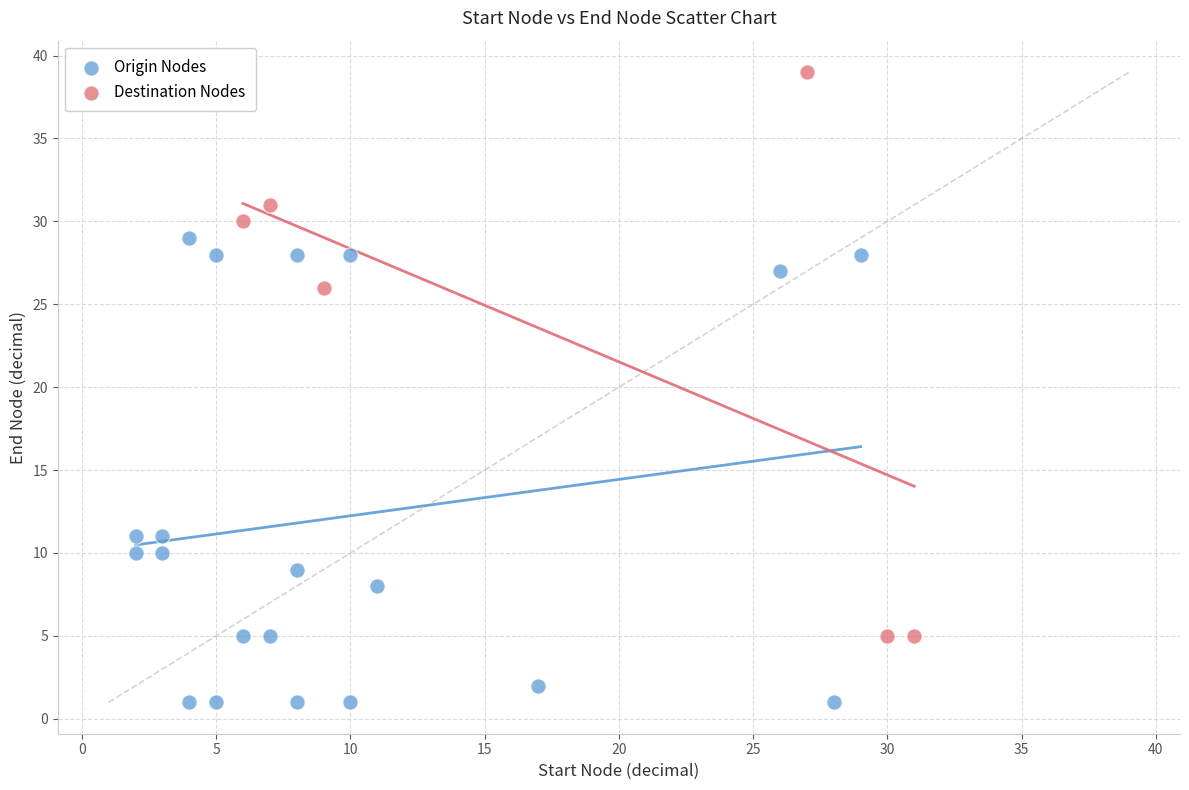

Which series contains the lowest Y value?

Origin Nodes